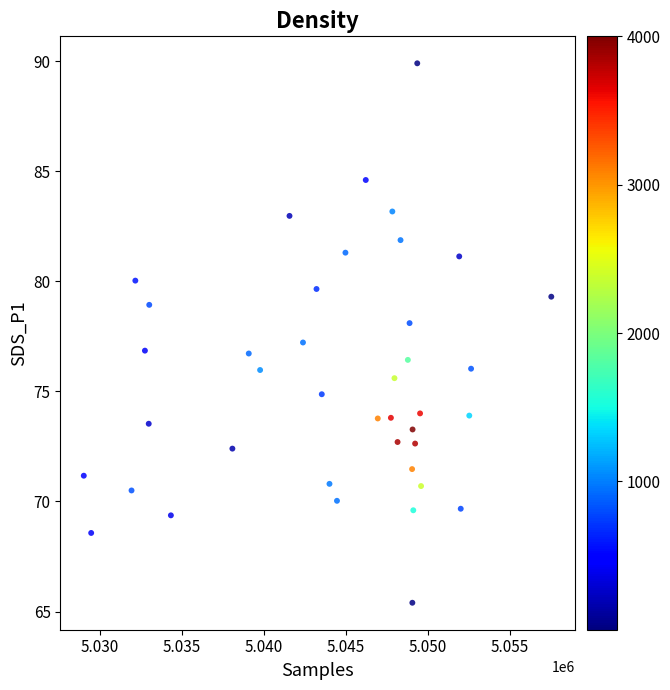

What is the range of Y values (max minus min)?

24.5